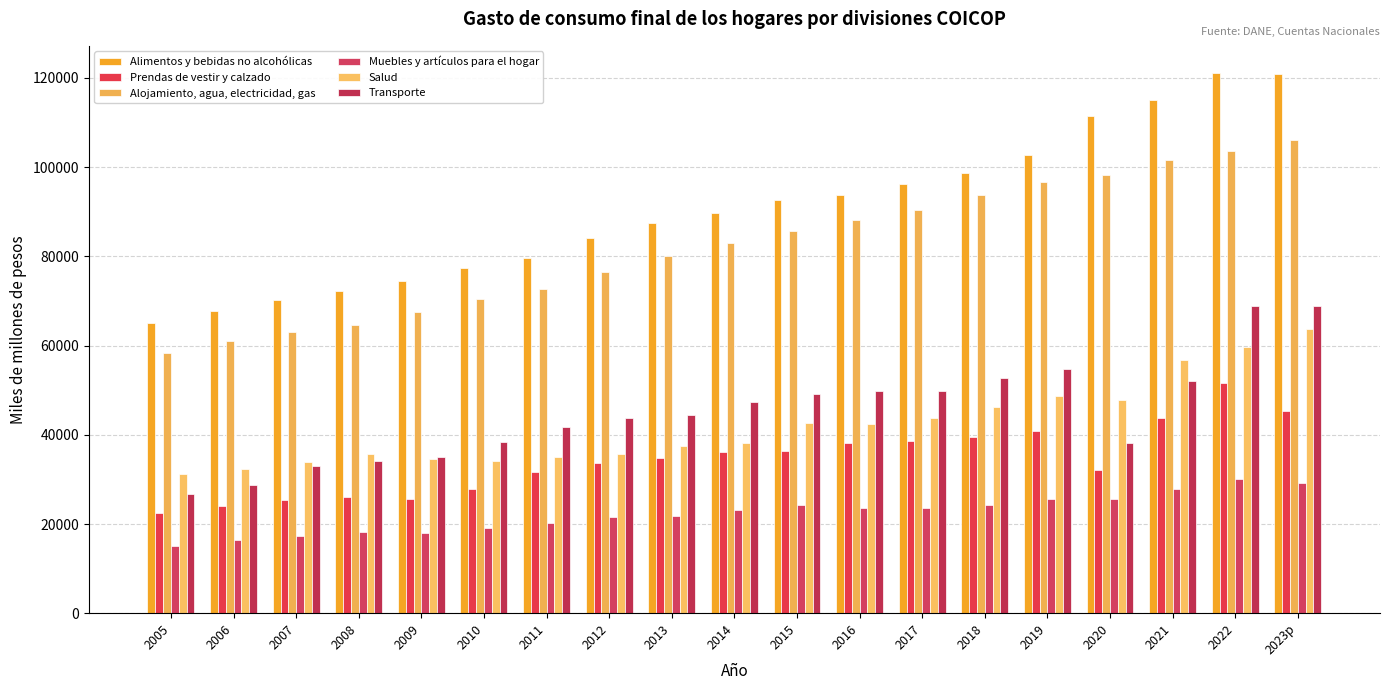

Which label corresponds to the smallest value in the chart?

2005